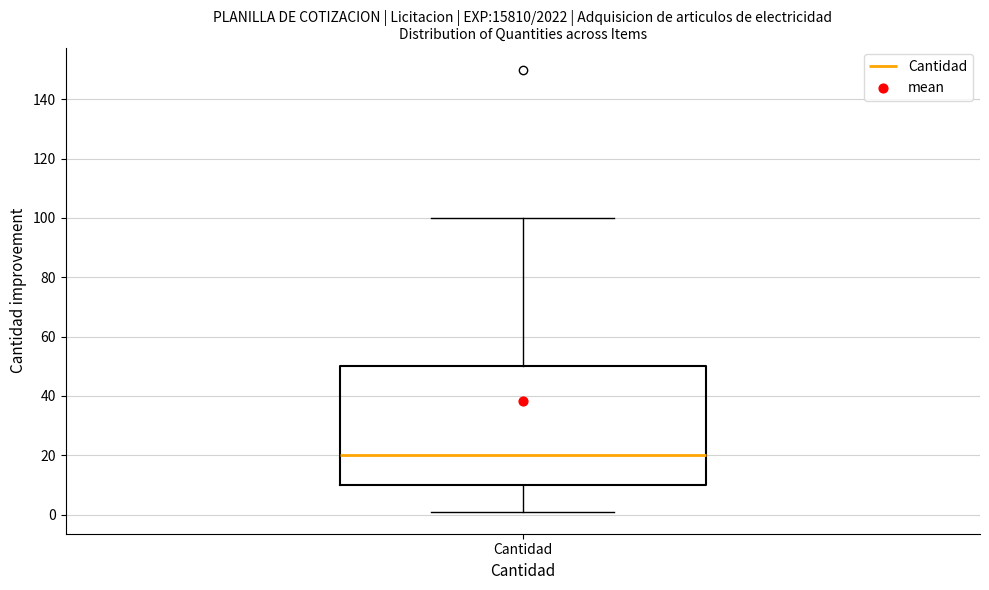

Read this box plot against the y-axis: the position of the median line, the range covered by the box, and the ends of both whiskers. The values are not printed on the chart, so give them approximately, as read against the axis.

median 20, box 10 to 50, whiskers 2 to 100